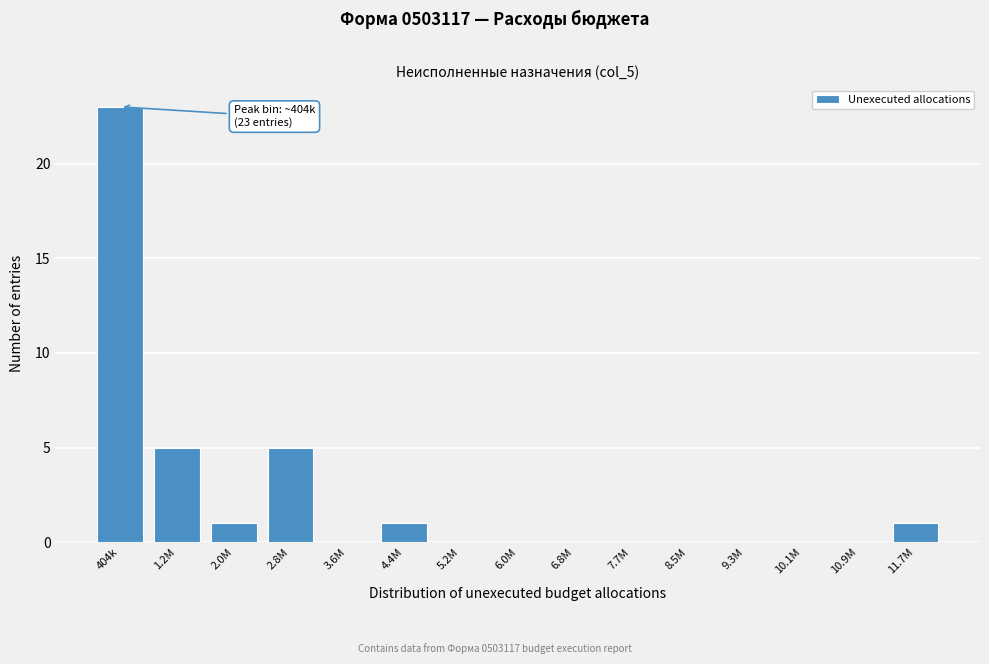

Reading right to left, what are all the values shown in this chart?

11.7M=1	10.9M=0	10.1M=0	9.3M=0	8.5M=0	7.7M=0	6.8M=0	6.0M=0	5.2M=0	4.4M=1	3.6M=0	2.8M=5	2.0M=1	1.2M=5	404k=23